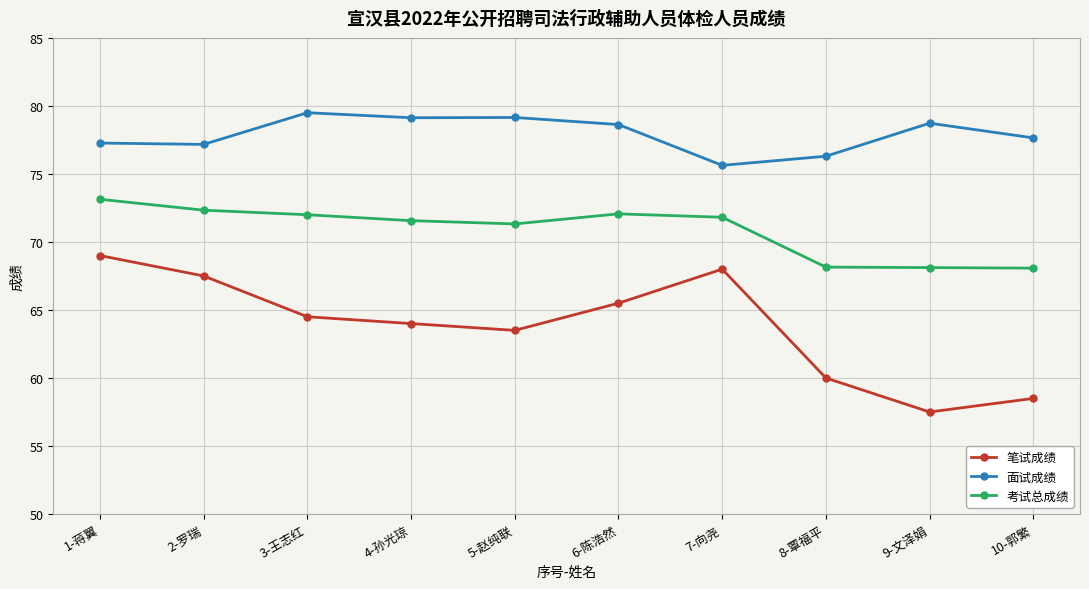

Between 6-陈浩然 and 8-覃福平, which series saw the biggest shift?

笔试成绩